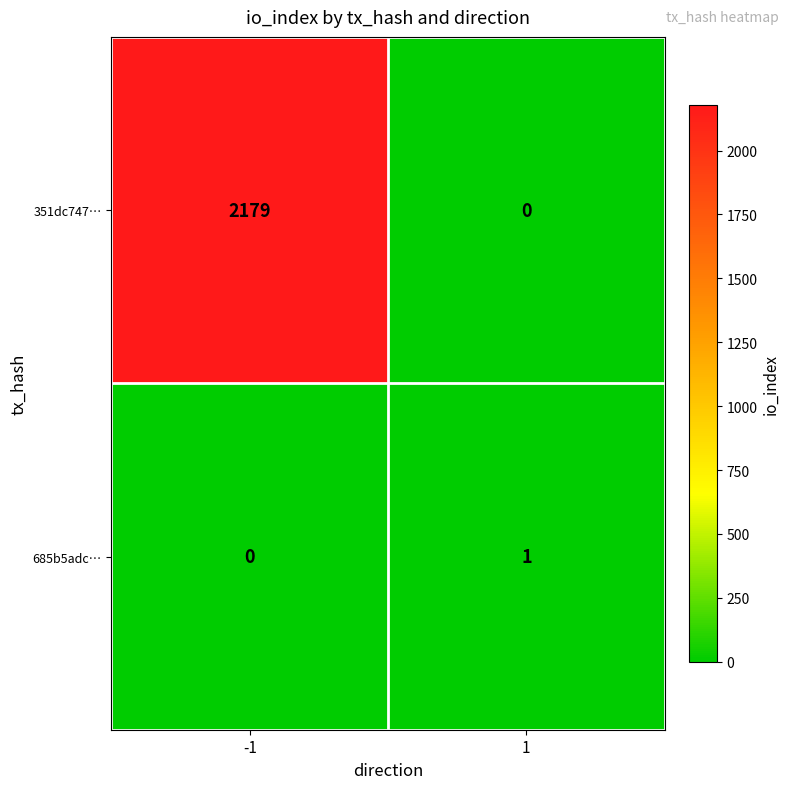

True or false: 685b5adc… has a value of 1 at -1.

False